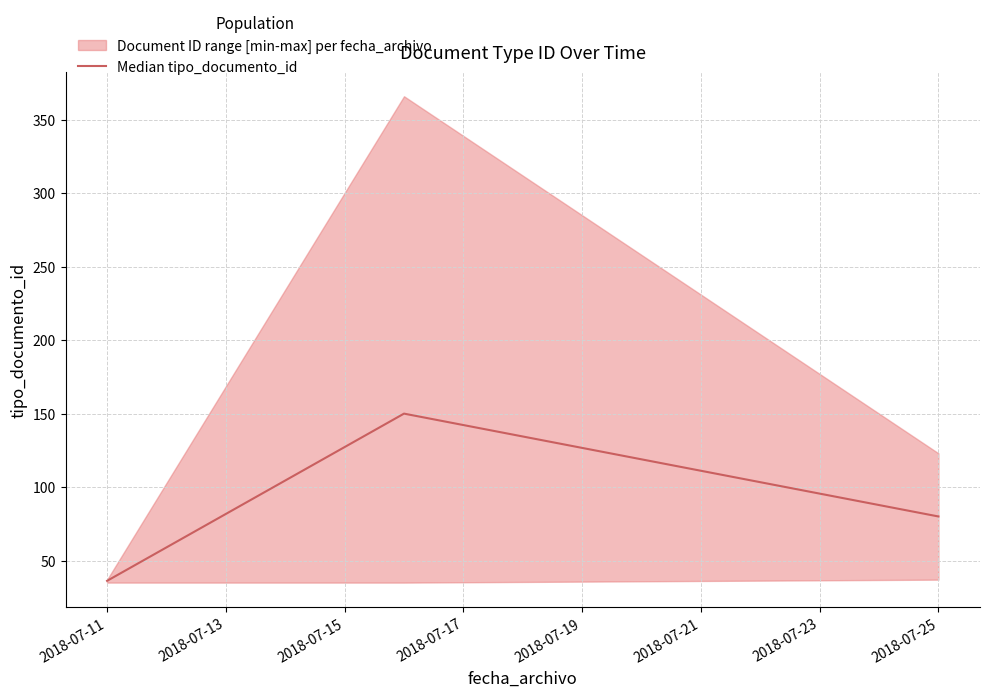

What is the difference between the maximum and minimum values?

113.8